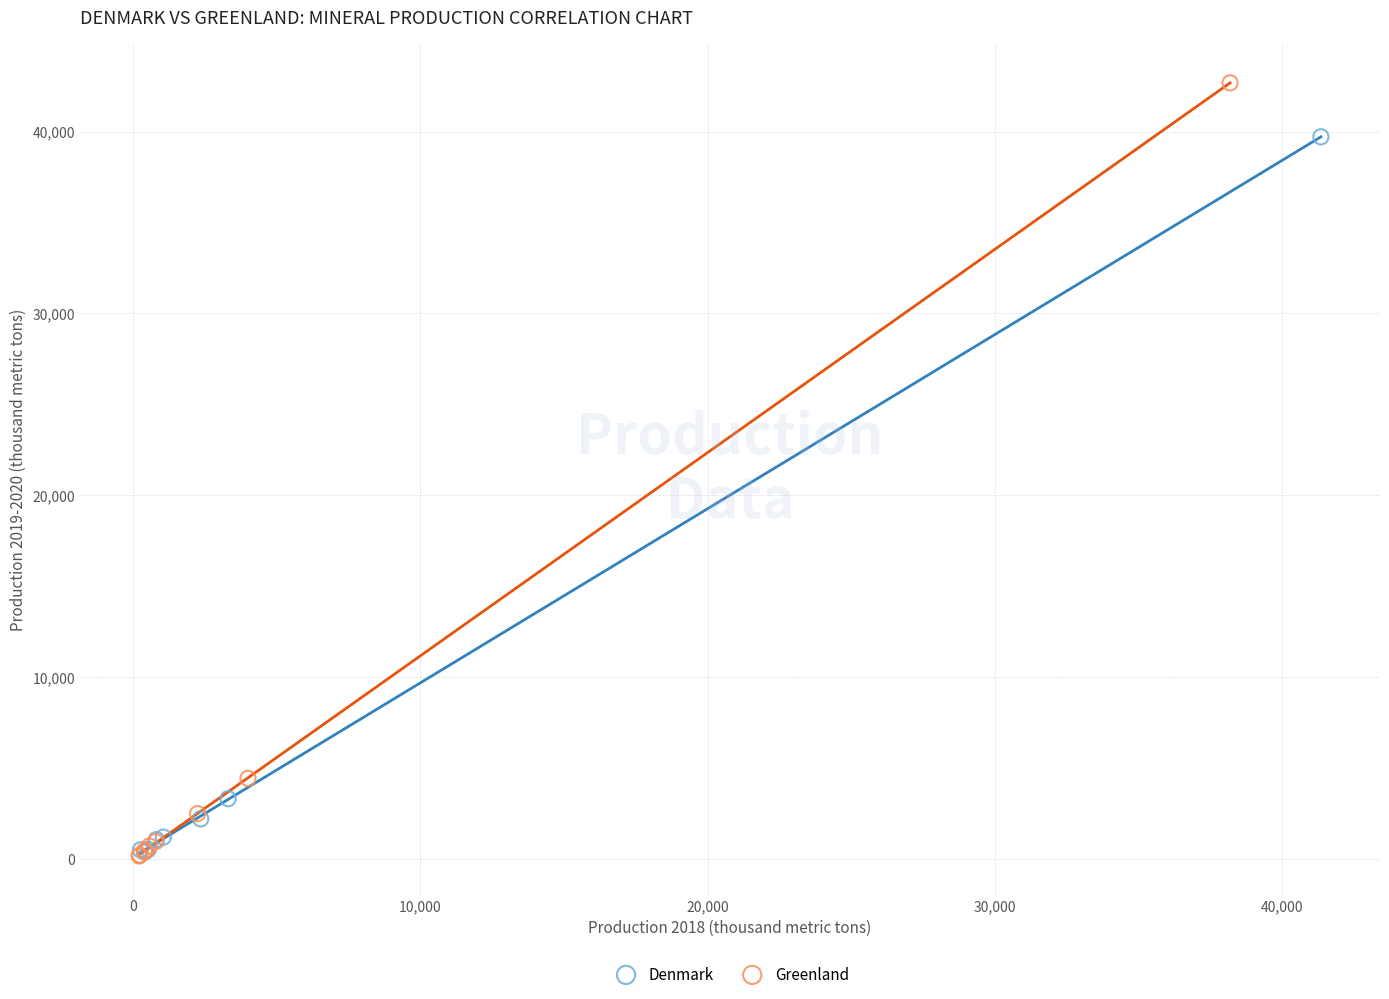

Which series contains the highest Y value?

Greenland